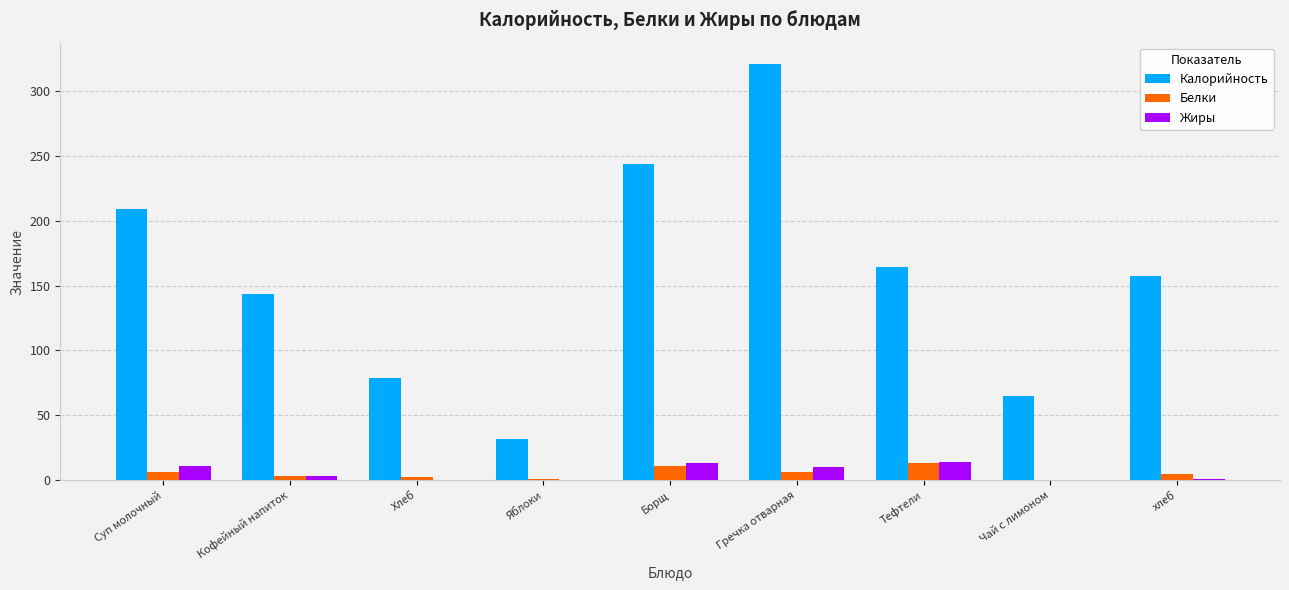

True or false: Калорийность has a value of 209.0 at Суп молочный.

True